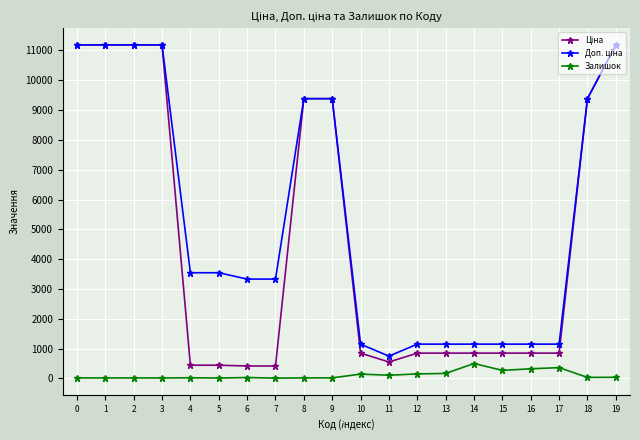

What is the maximum value for Залишок?

500.0